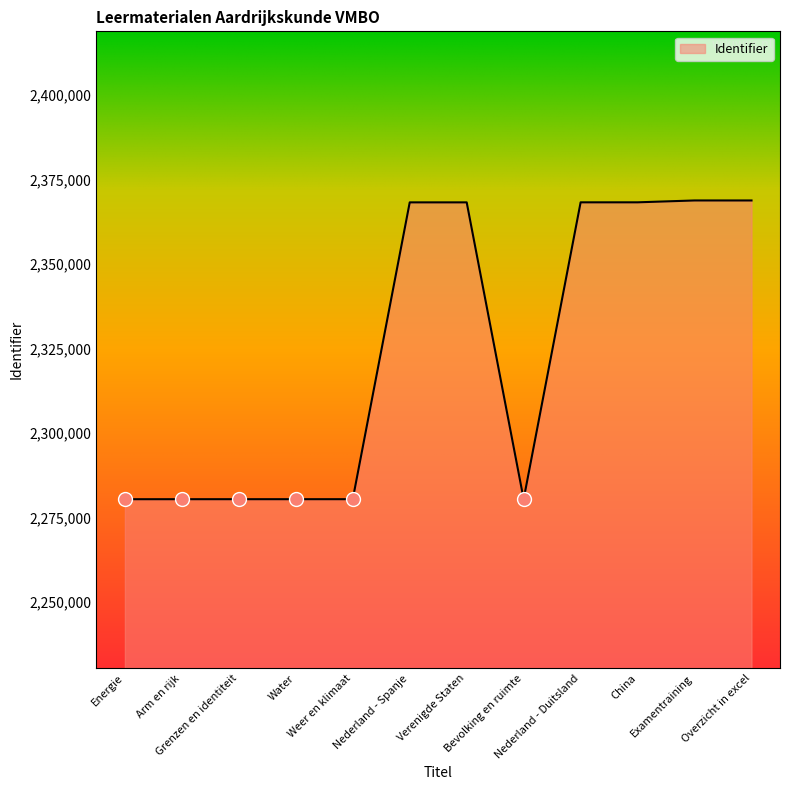

The chart shows a value of 2368762 at Overzicht in excel. True or false?

True